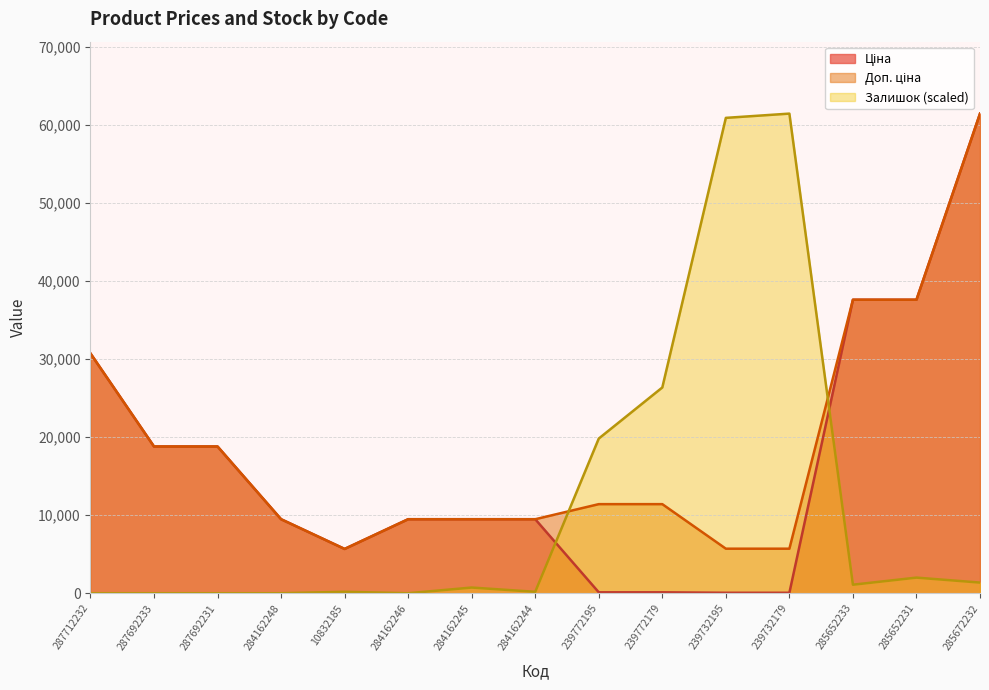

What is the difference between the highest and lowest values at 284162245?

8753.0